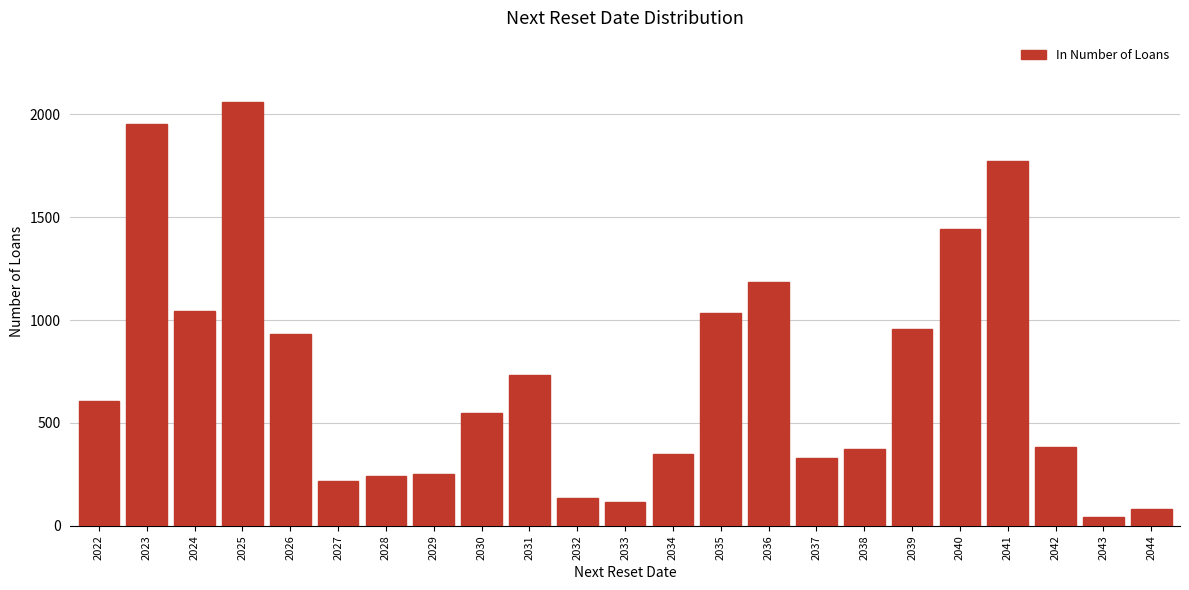

Reading left to right, transcribe all the data shown in this chart.

2022=605	2023=1954	2024=1045	2025=2062	2026=931	2027=220	2028=241	2029=254	2030=550	2031=735	2032=137	2033=115	2034=348	2035=1033	2036=1186	2037=332	2038=372	2039=955	2040=1444	2041=1774	2042=384	2043=43	2044=83